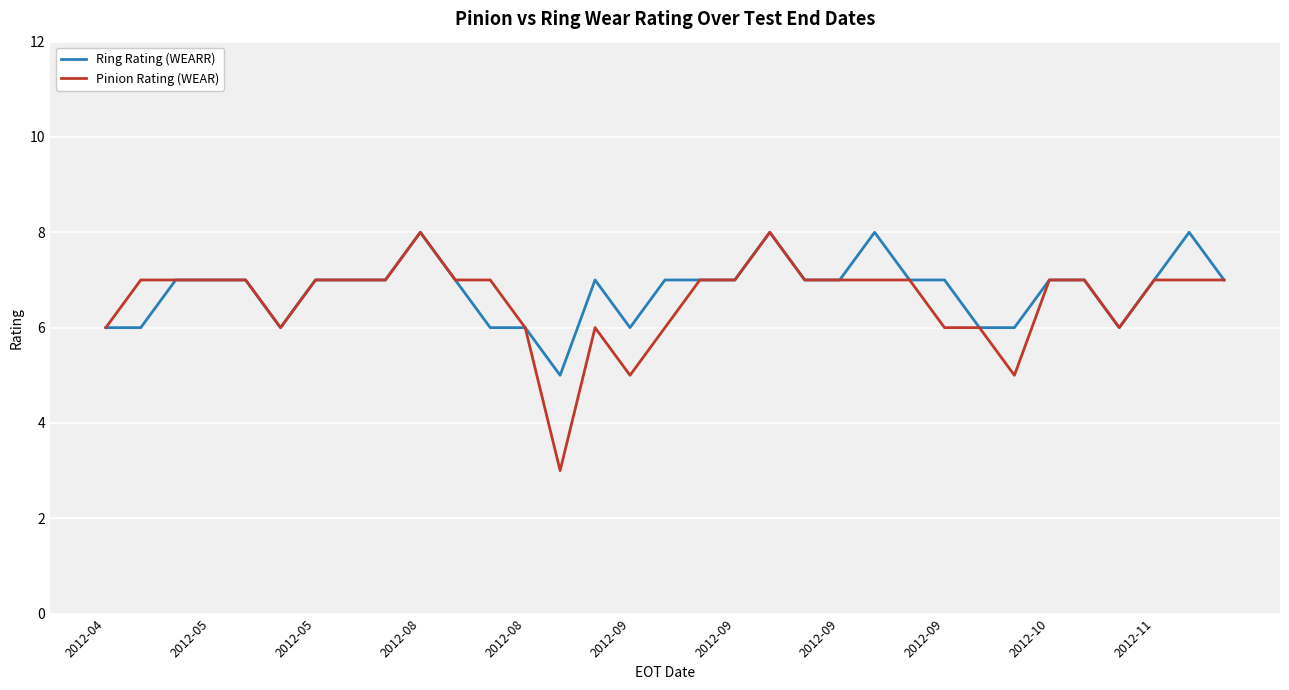

What is the highest value of the Pinion Rating (WEAR) series?

8